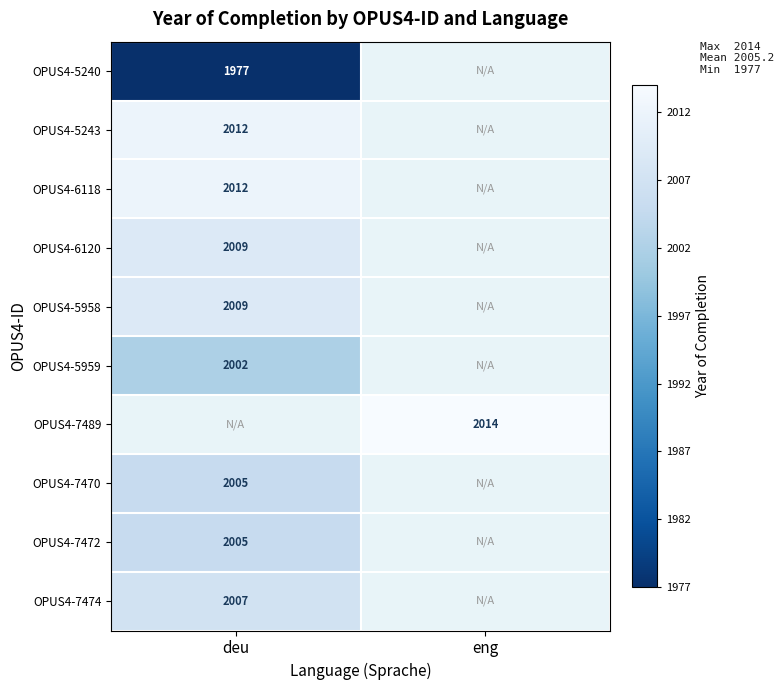

Is it true that OPUS4-5959 equals 2002 at deu?

True